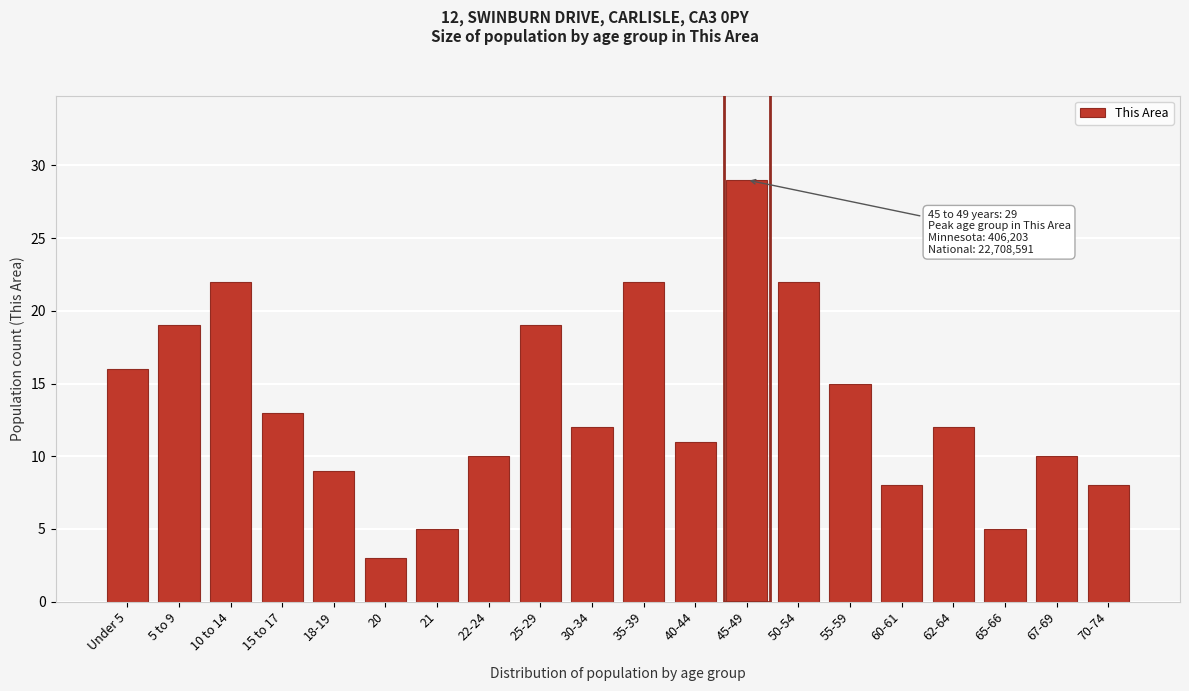

Reading left to right, transcribe all the data shown in this chart.

16	19	22	13	9	3	5	10	19	12	22	11	29	22	15	8	12	5	10	8